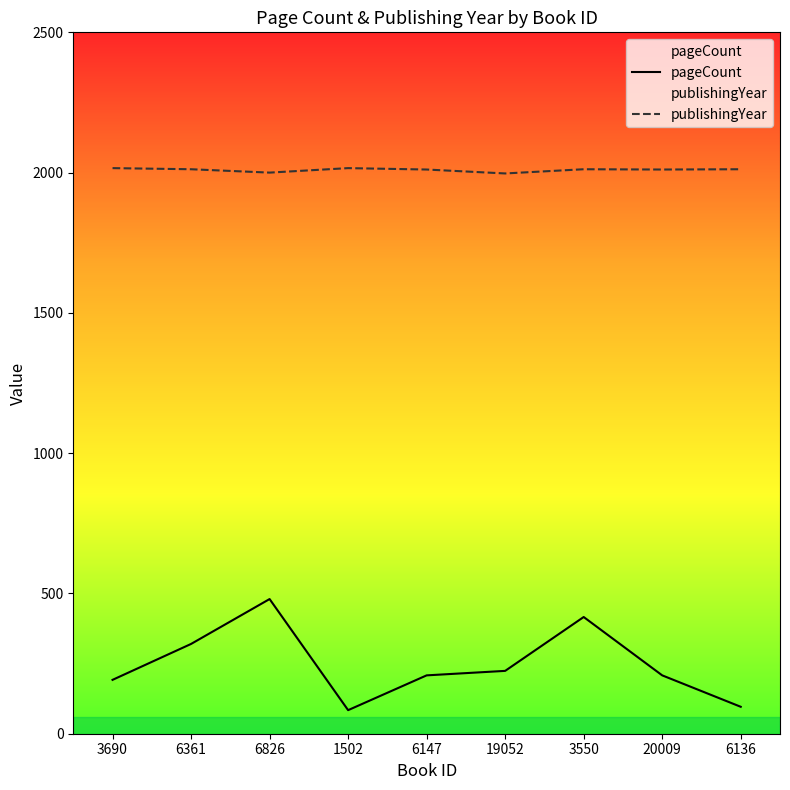

How many data points in pageCount are less than 208?

3